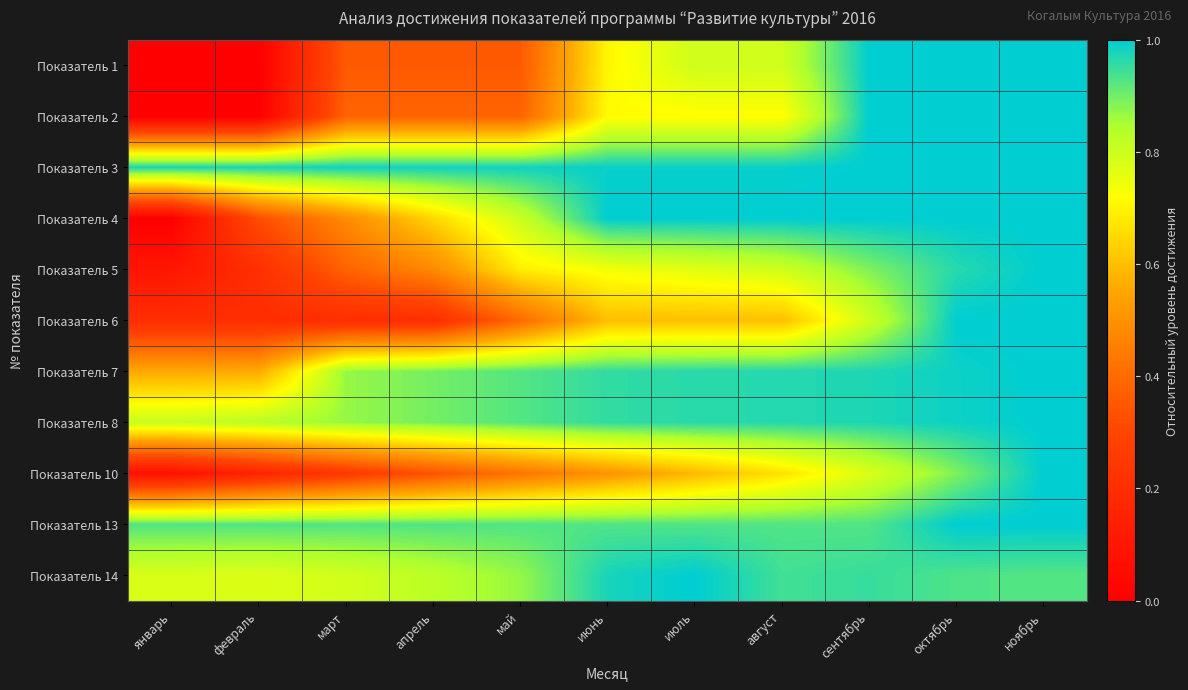

Rank the series at март from highest to lowest value.

Показатель 3, Показатель 13, Показатель 7, Показатель 8, Показатель 14, Показатель 4, Показатель 2, Показатель 5, Показатель 1, Показатель 10, Показатель 6